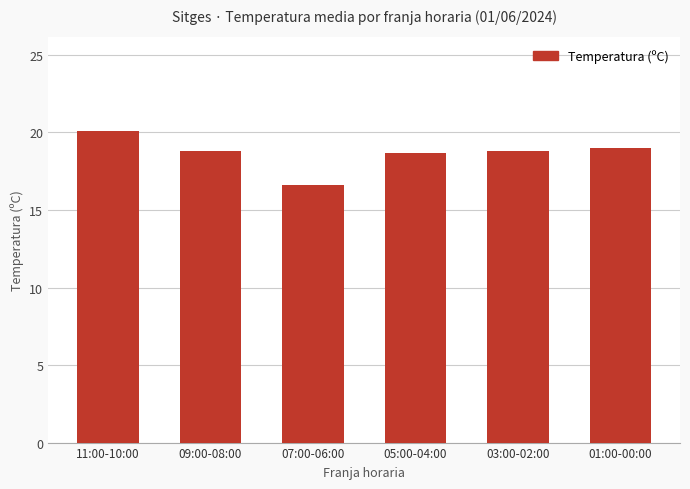

The value at 11:00-10:00 is 32.7. True or false?

False